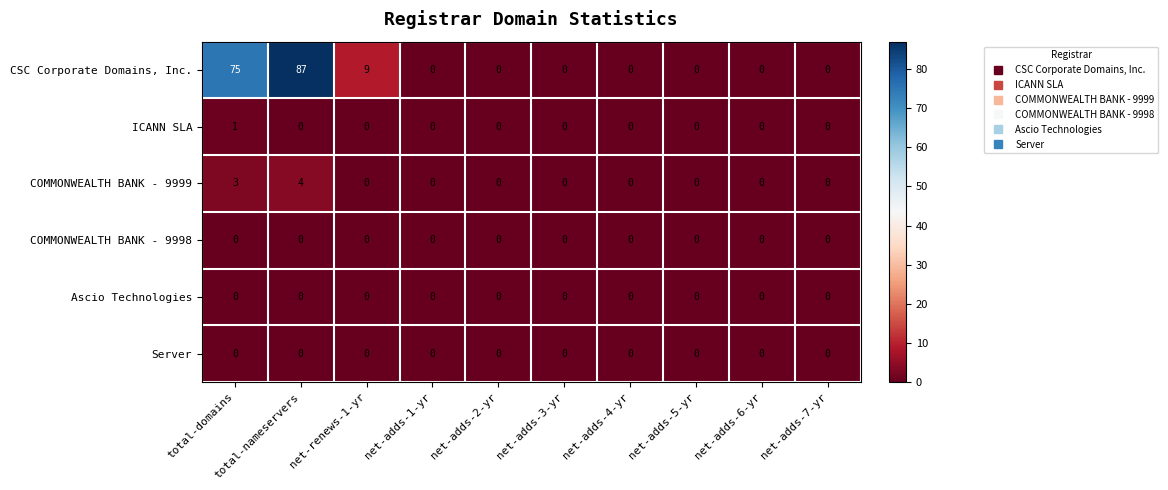

At which label is COMMONWEALTH BANK - 9999 closest to 2?

total-domains